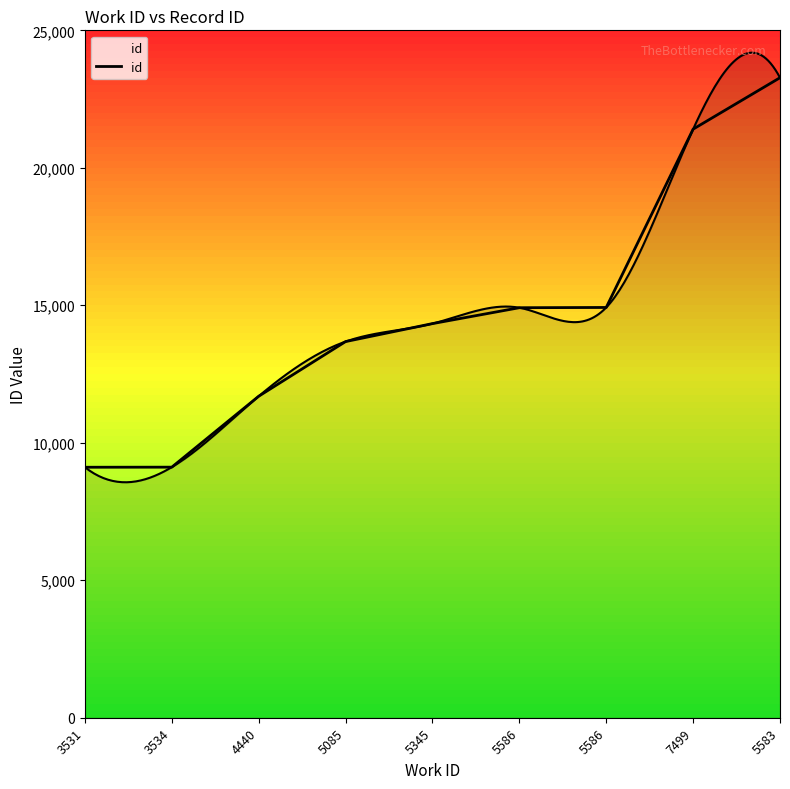

What is the change in value from 3531 to 5085?

+4570